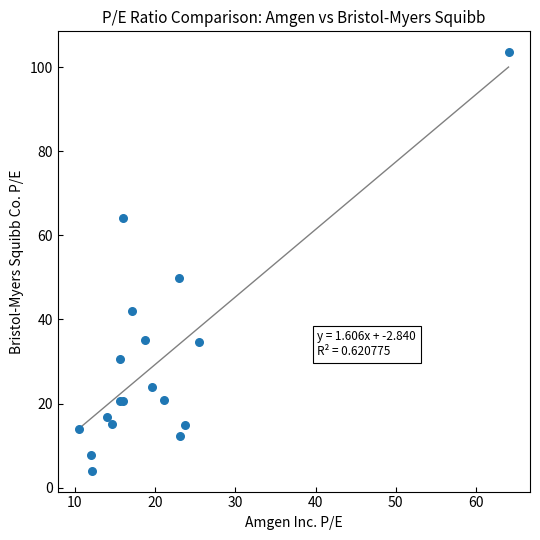

What Y value in the scatter plot is closest to 53?

49.8